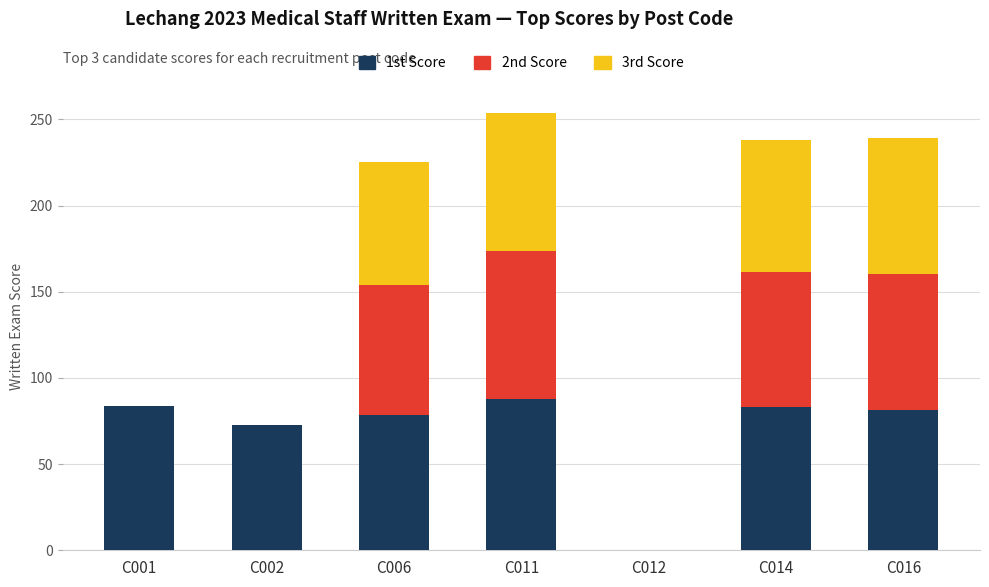

The value of 1st Score at C001 is 83.8. True or false?

True